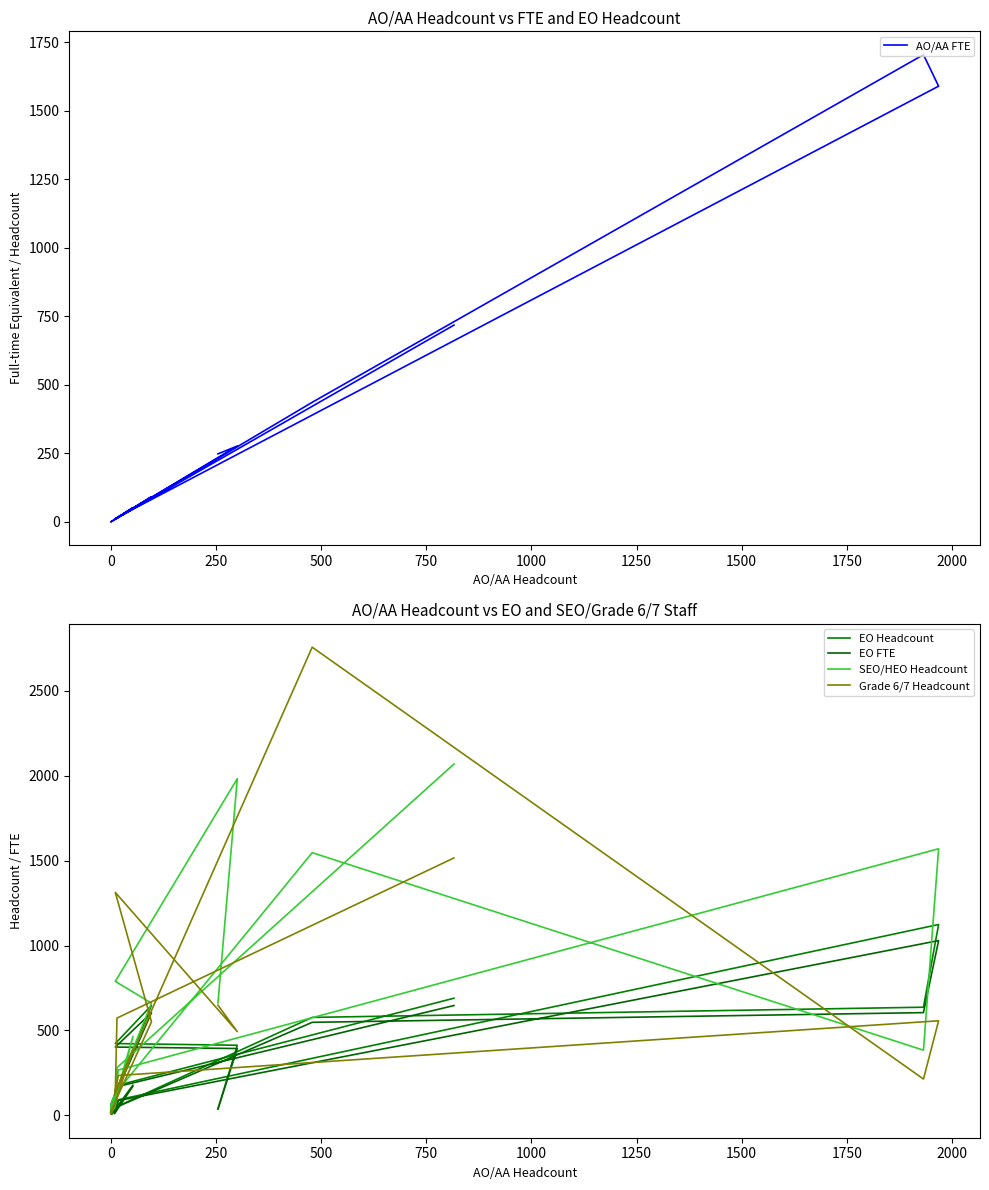

How many lines are shown in the chart?

5